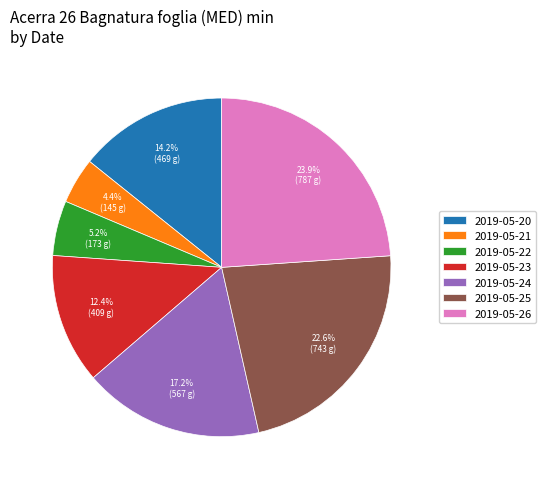

Is there a majority slice in this chart?

No